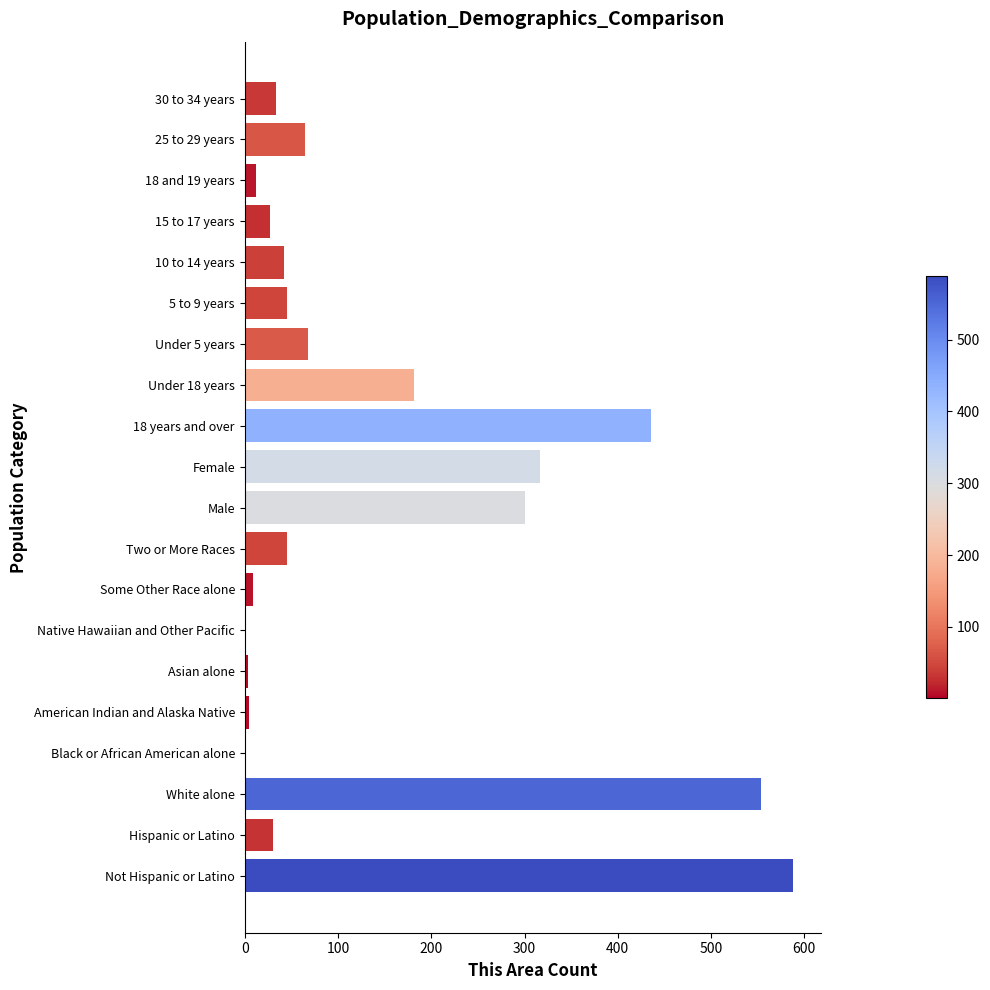

True or false: the data shows 42 at 10 to 14 years.

True